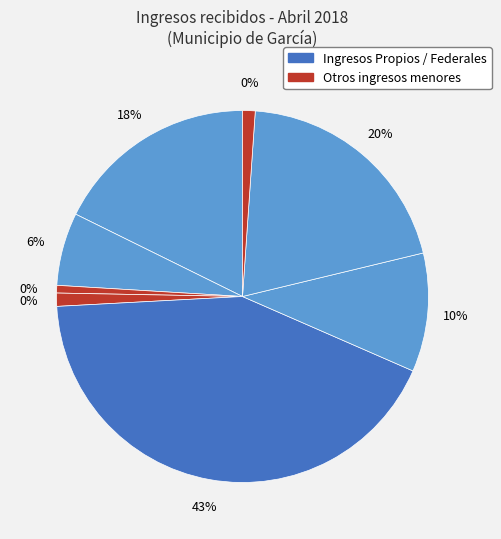

How many slices are in this pie chart?

8